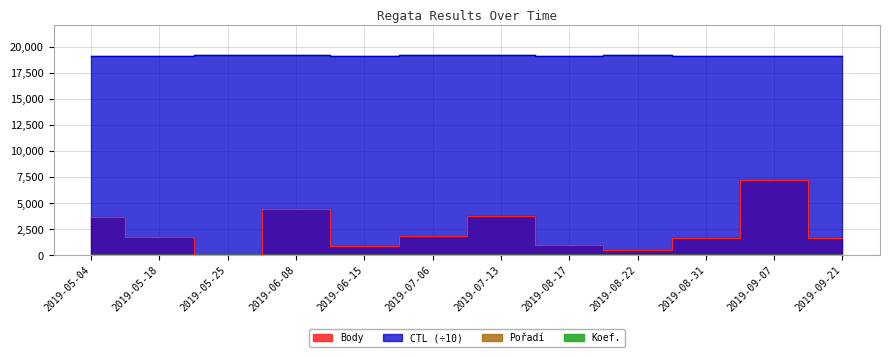

At how many categories does at least one series exceed 8237?

12